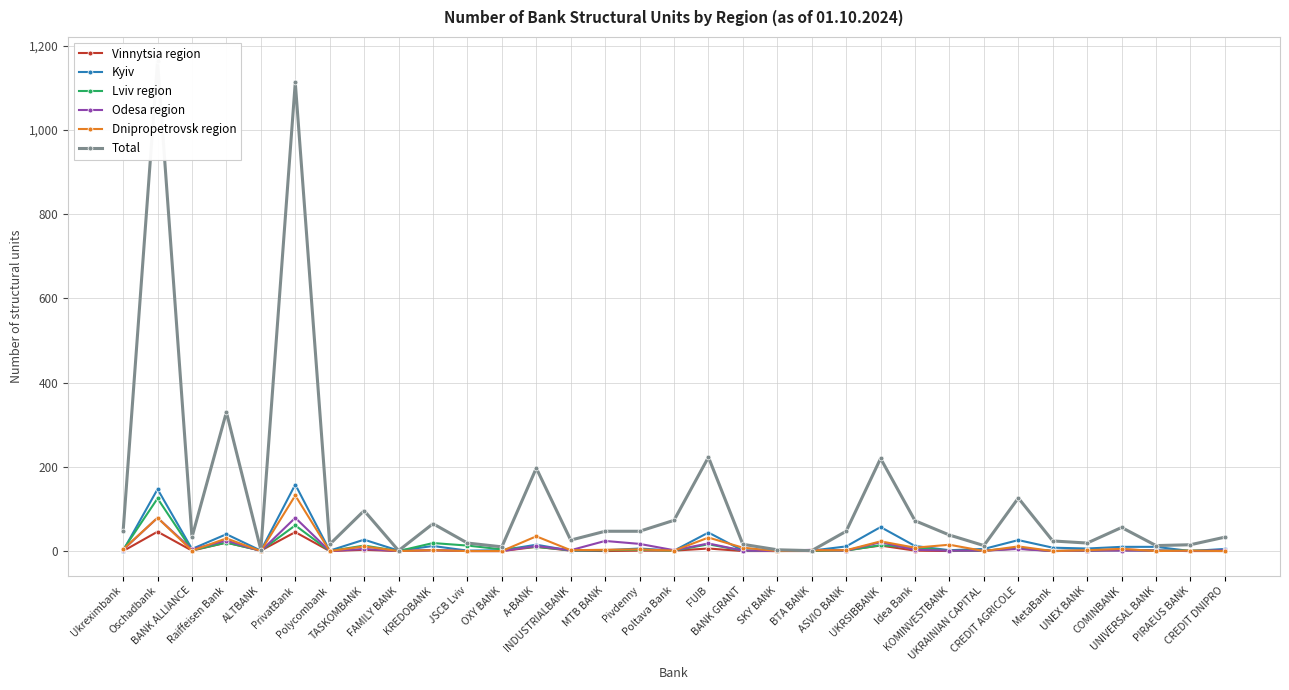

At which category is the sum across all series the highest?

Oschadbank